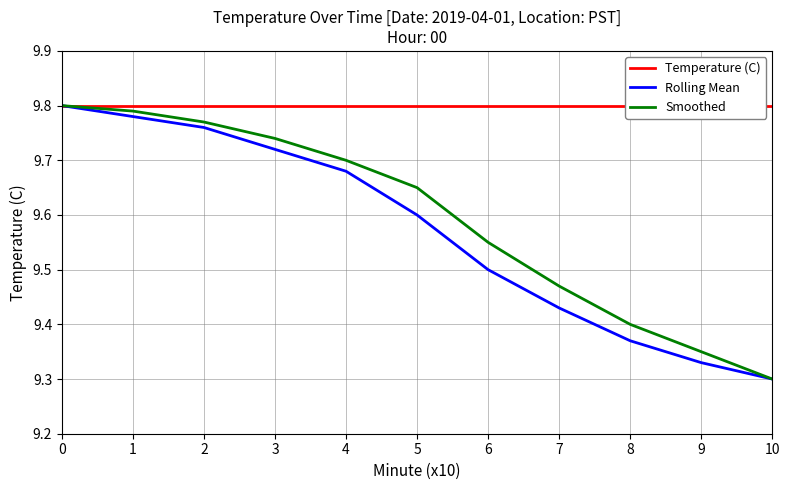

How many data points does each series have?

11